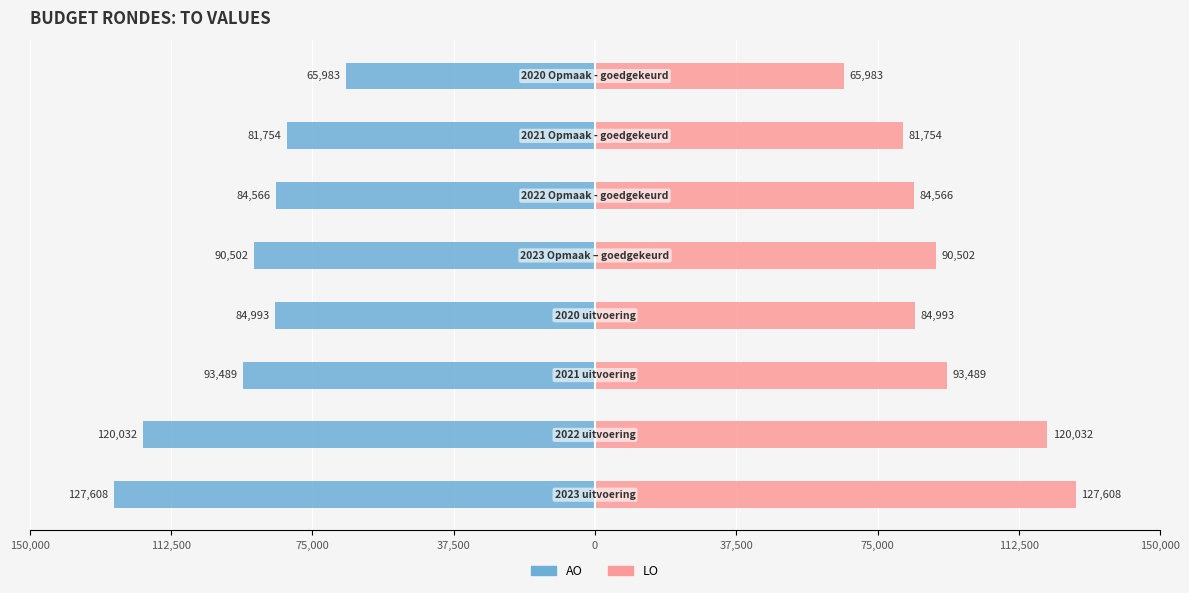

How many values in the AO series exceed -84993?

3